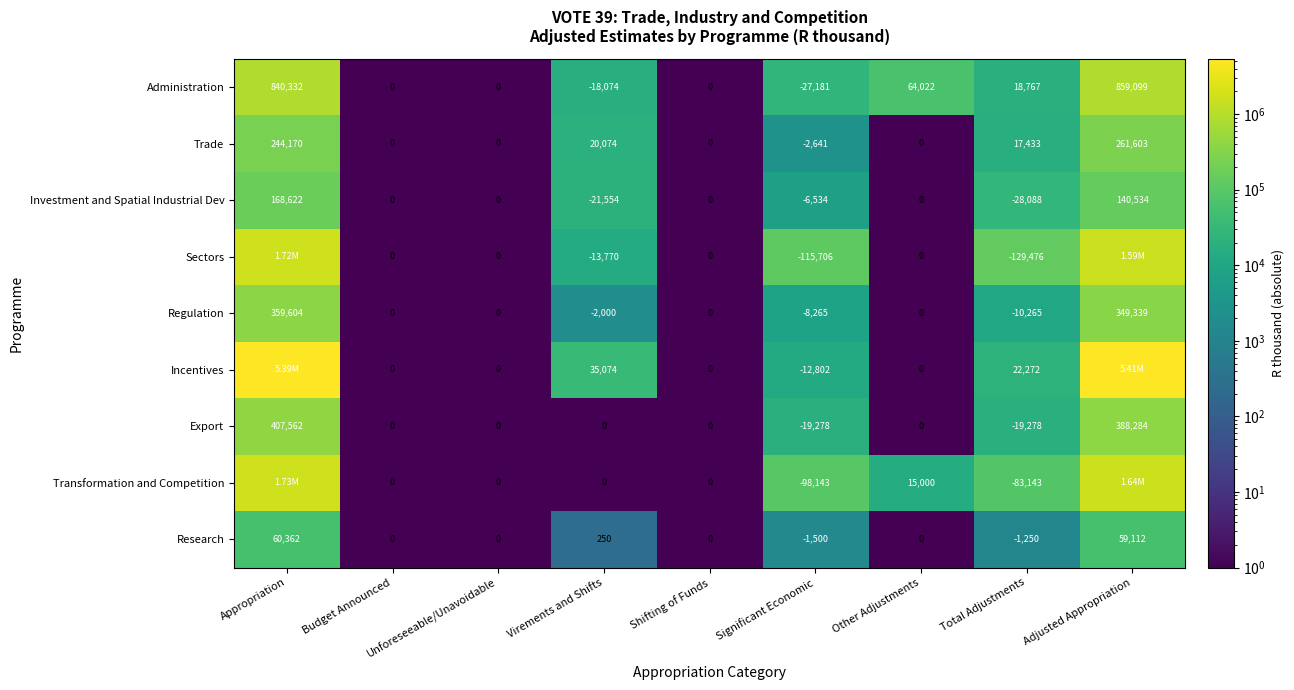

Rank the series at Significant Economic from highest to lowest value.

Research, Trade, Investment and Spatial Industrial Dev, Regulation, Incentives, Export, Administration, Transformation and Competition, Sectors